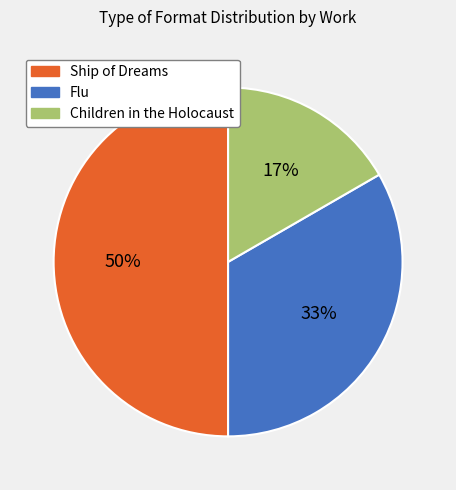

Which slice is the smallest?

Children in the Holocaust